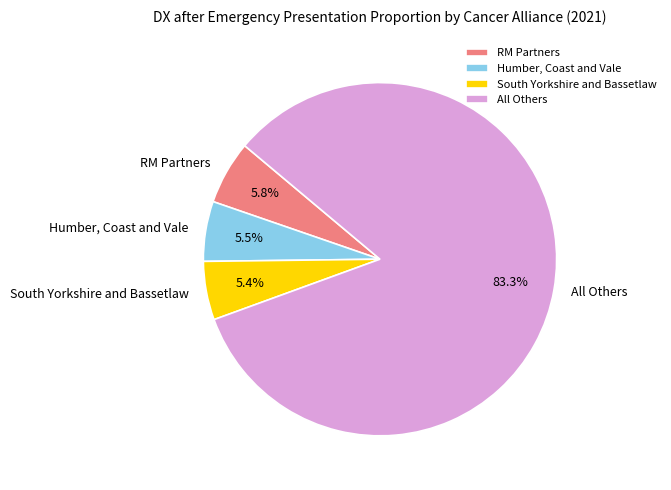

Does South Yorkshire and Bassetlaw account for over 50% of the chart?

No